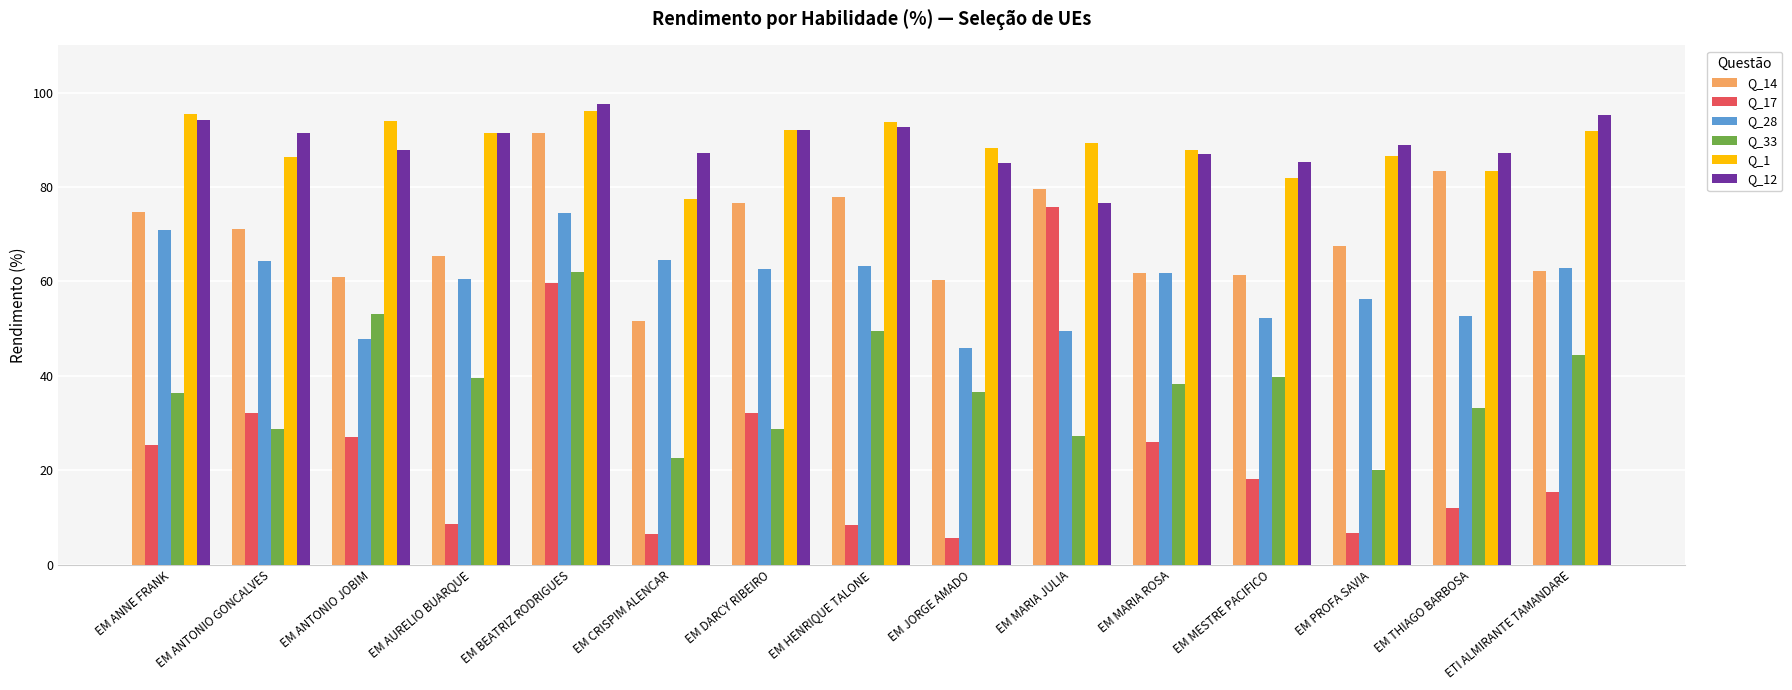

What is the label of the 3rd bar from the right?

EM PROFA SAVIA